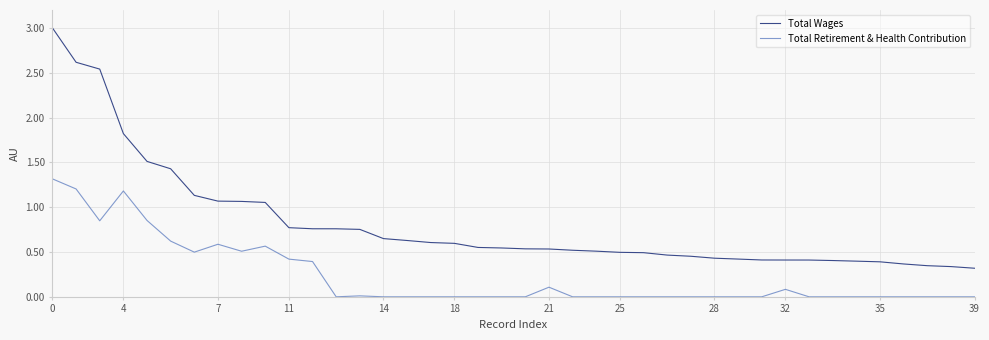

True or false: Total Wages and Total Retirement & Health Contribution cross at least once.

False